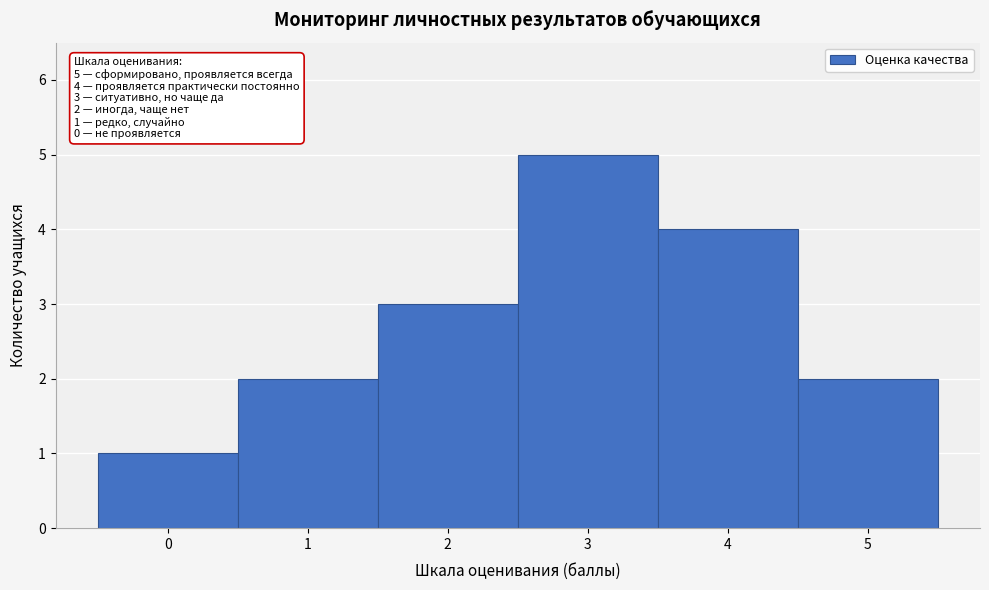

Which range on the x-axis has the tallest bar?

2.5 to 3.5